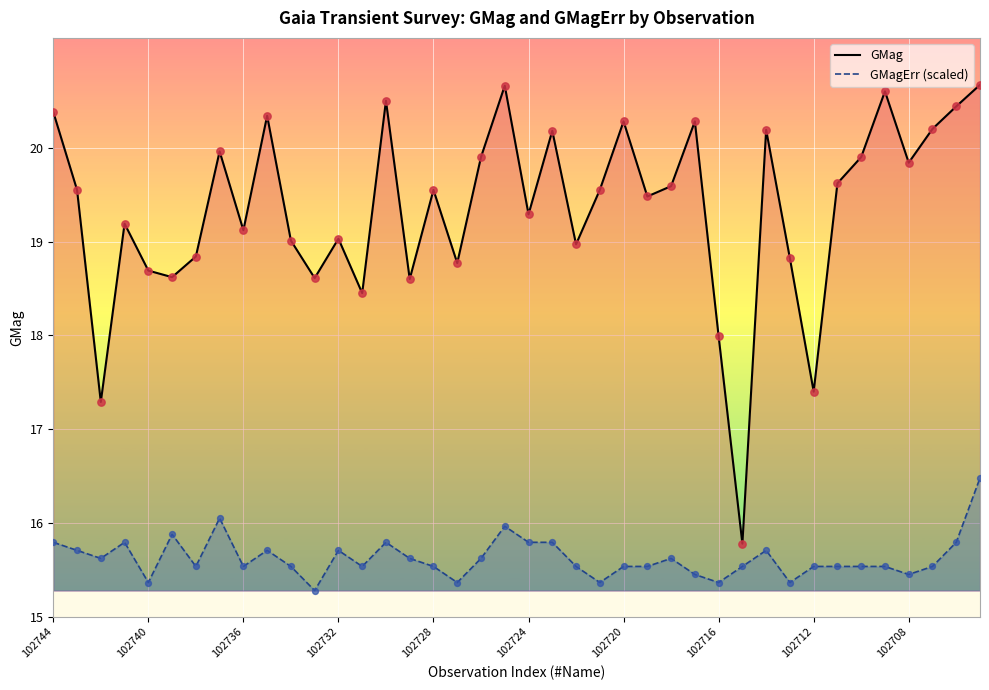

Which series has the widest spread of Y values?

GMag